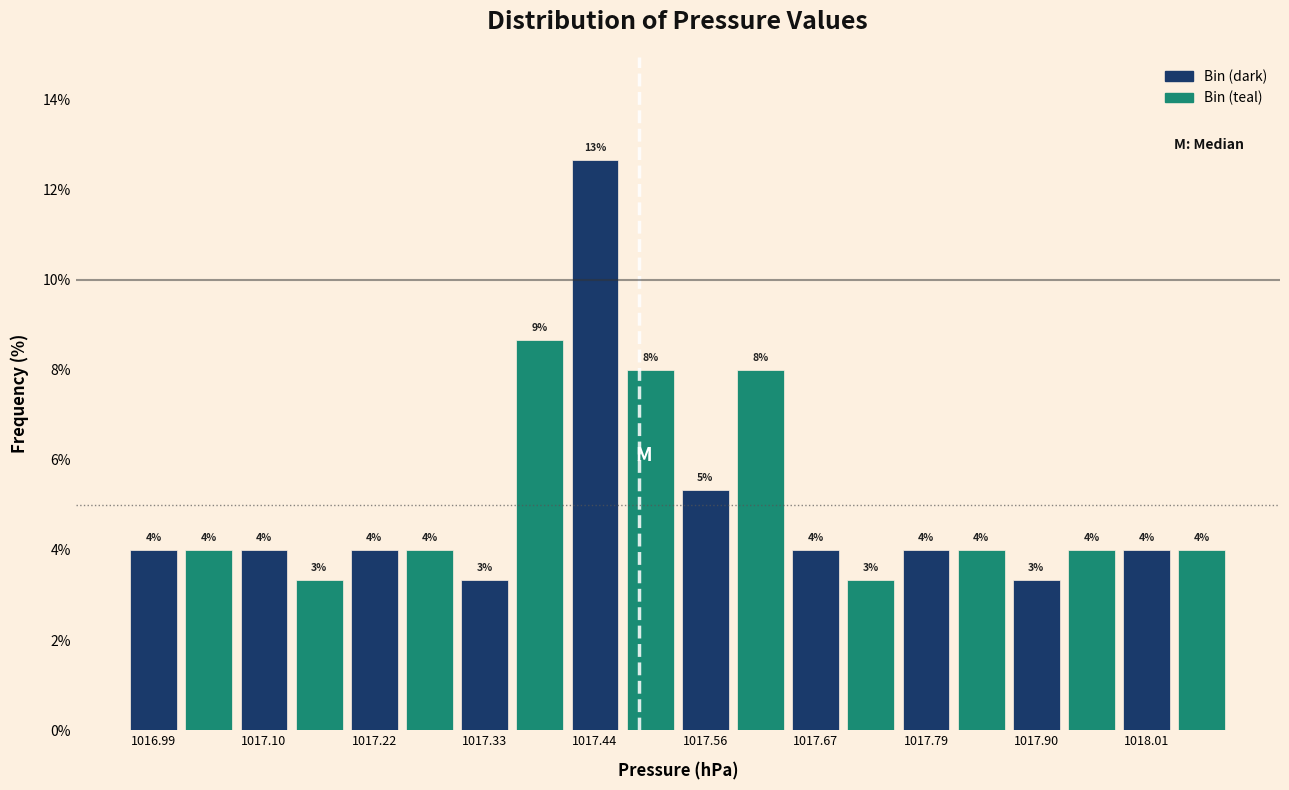

Around what value on the x-axis is the tallest bar? Give the approximate position of its centre, as read against the axis.

1017.44